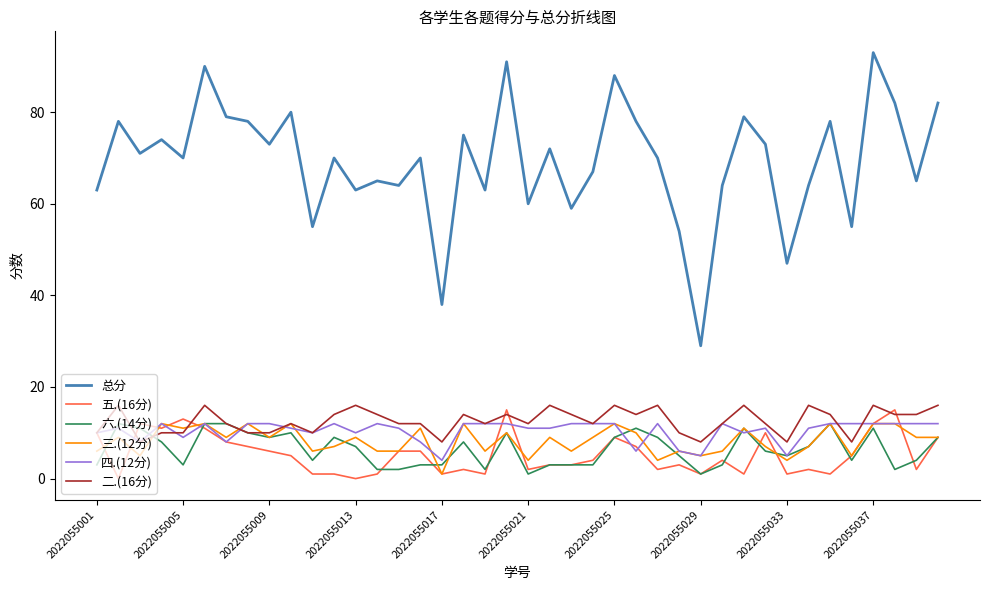

True or false: 总分 and 四.(12分) cross at least once.

False